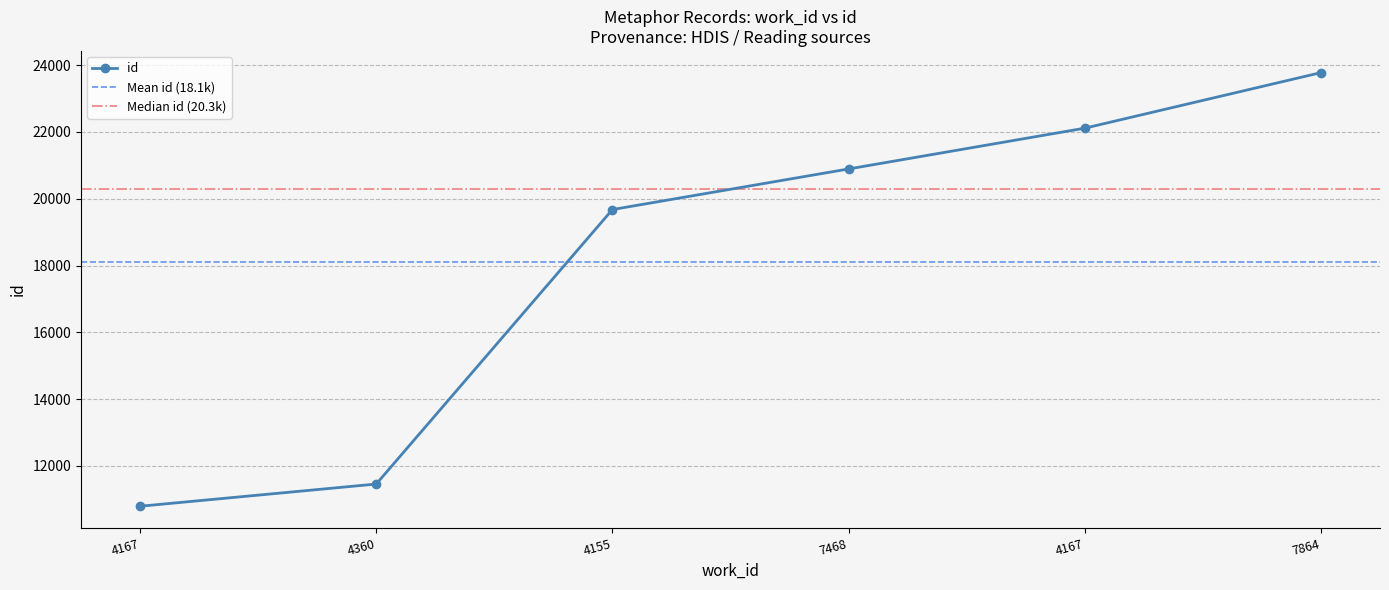

Reading left to right, transcribe all the data shown in this chart.

4167=10792	4360=11457	4155=19677	7468=20893	4167=22114	7864=23778